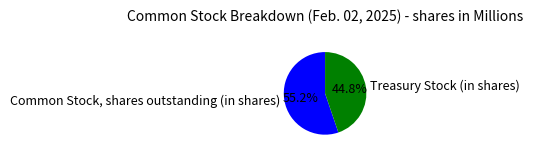

Which slice is the largest?

Common Stock, shares outstanding (in shares)